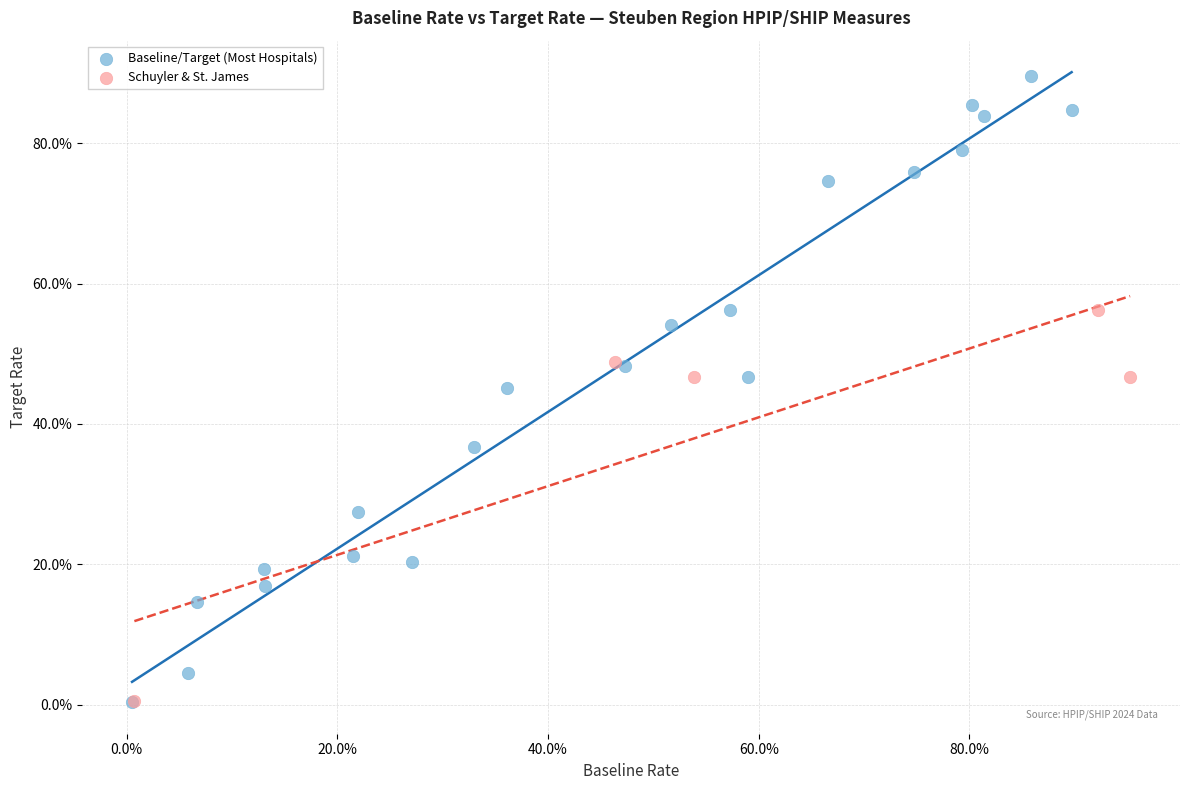

Which series reaches the maximum Y coordinate?

Baseline/Target (Most Hospitals)